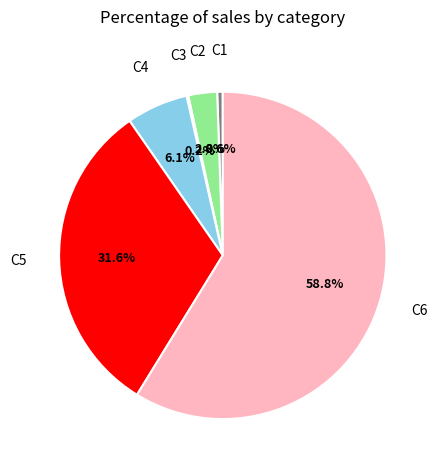

Is there any slice that represents more than half of the pie?

Yes